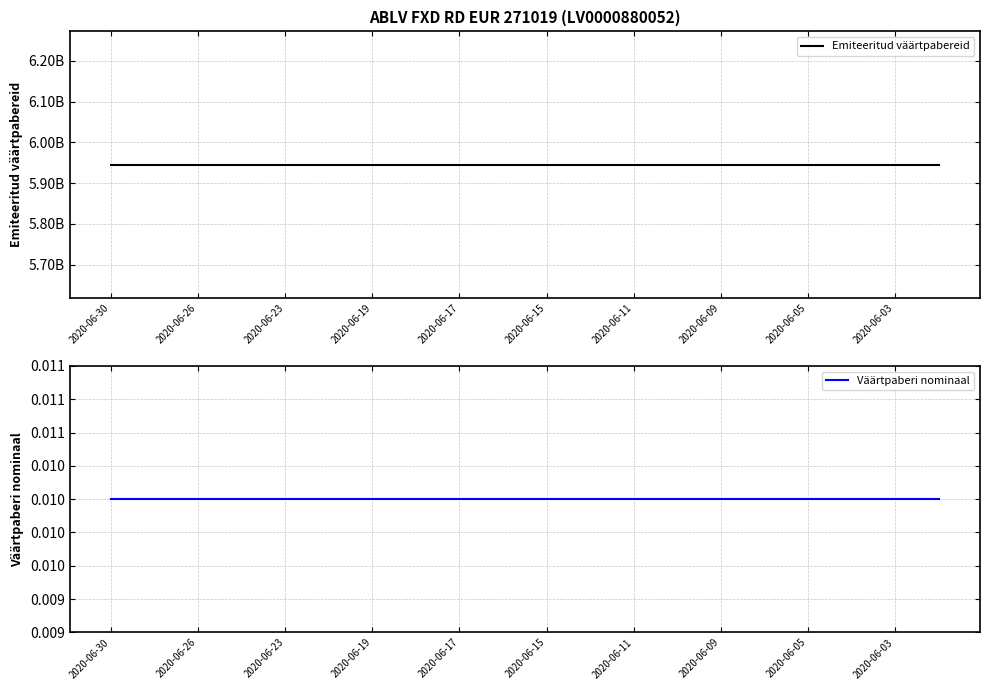

How many data points does each series have?

20